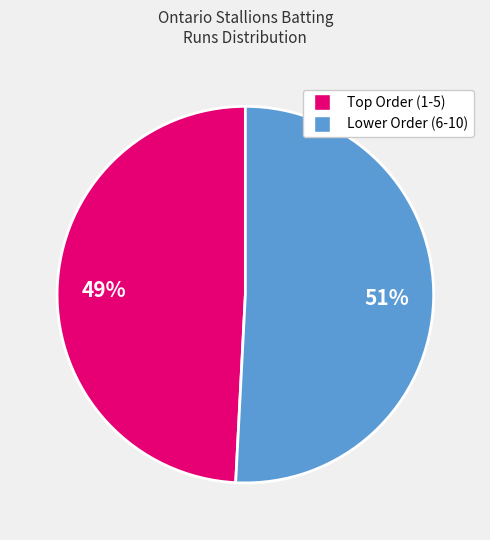

To the nearest percent, what is the difference between the largest and smallest slice percentages?

2%